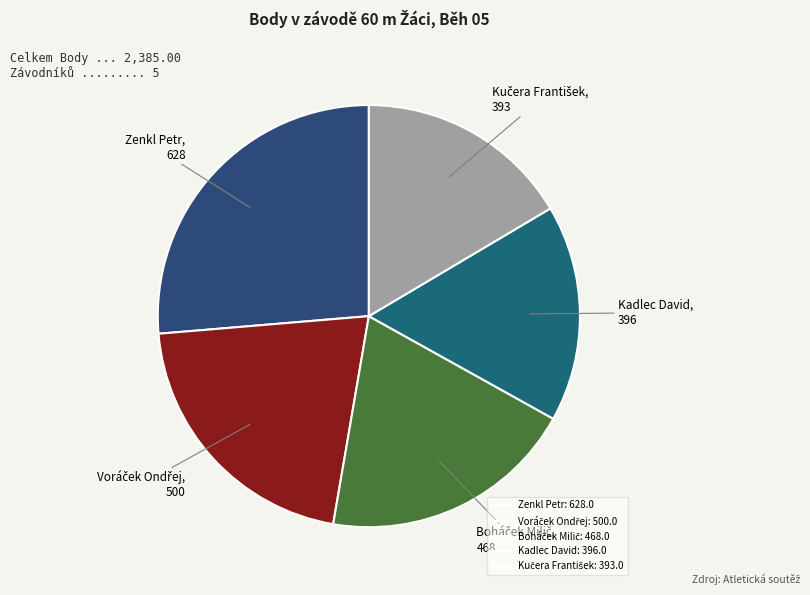

Count the number of slices in the pie.

5